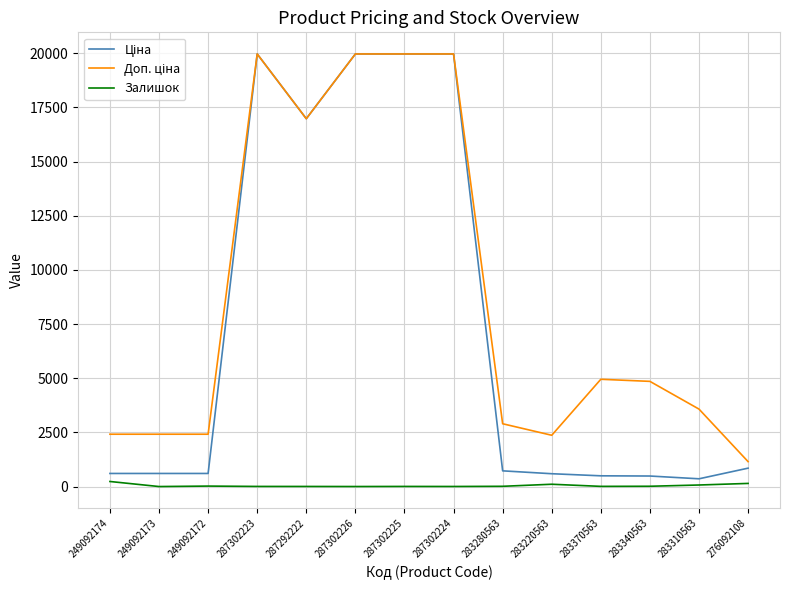

What is the greatest value displayed?

19964.2